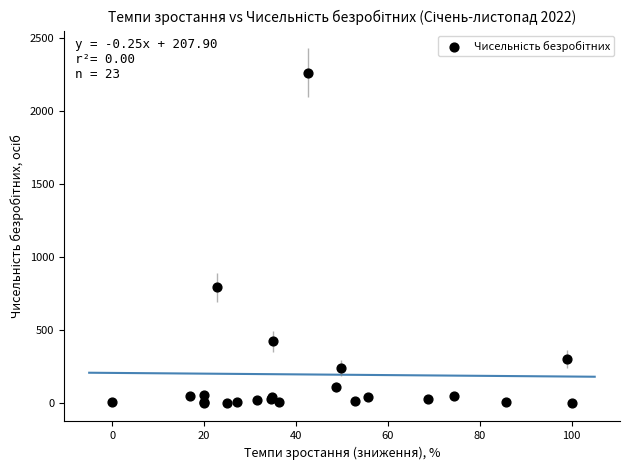

What Y value in the scatter plot is closest to 1135?

794